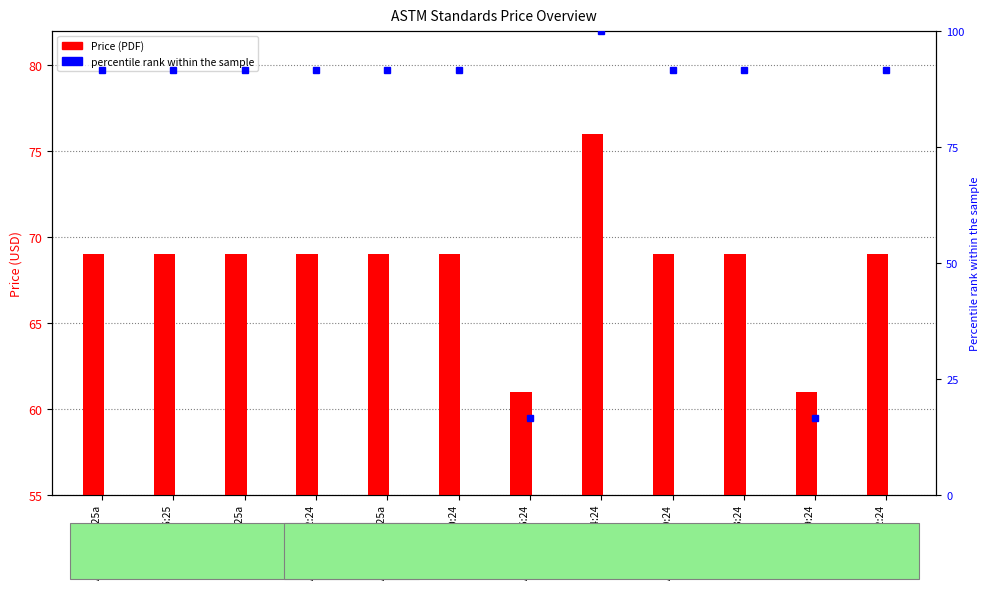

Reading left to right, extract all data points from this chart.

Price (PDF): 69.0	69.0	69.0	69.0	69.0	69.0	61.0	76.0	69.0	69.0	61.0	69.0
percentile rank within the sample: 91.7	91.7	91.7	91.7	91.7	91.7	16.7	100.0	91.7	91.7	16.7	91.7